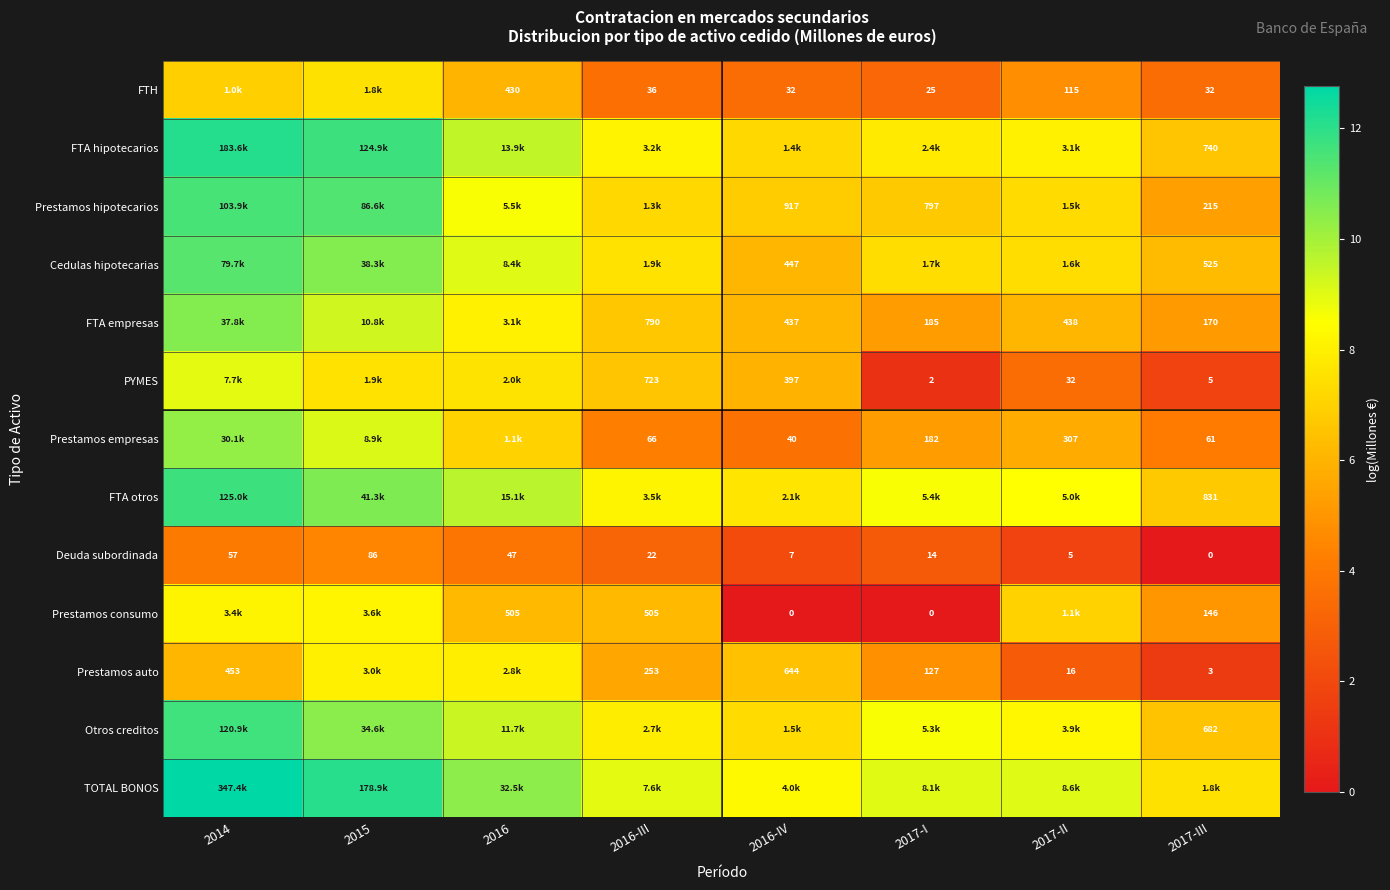

Is the value of FTA empresas at 2017-III greater than the value of Otros creditos at 2017-III?

No